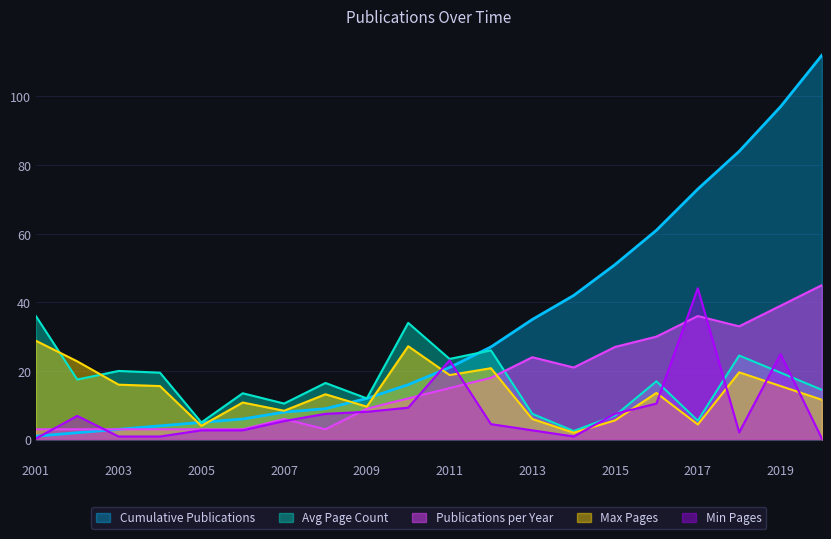

Which series changed the most between 2004 and 2015?

Cumulative Publications